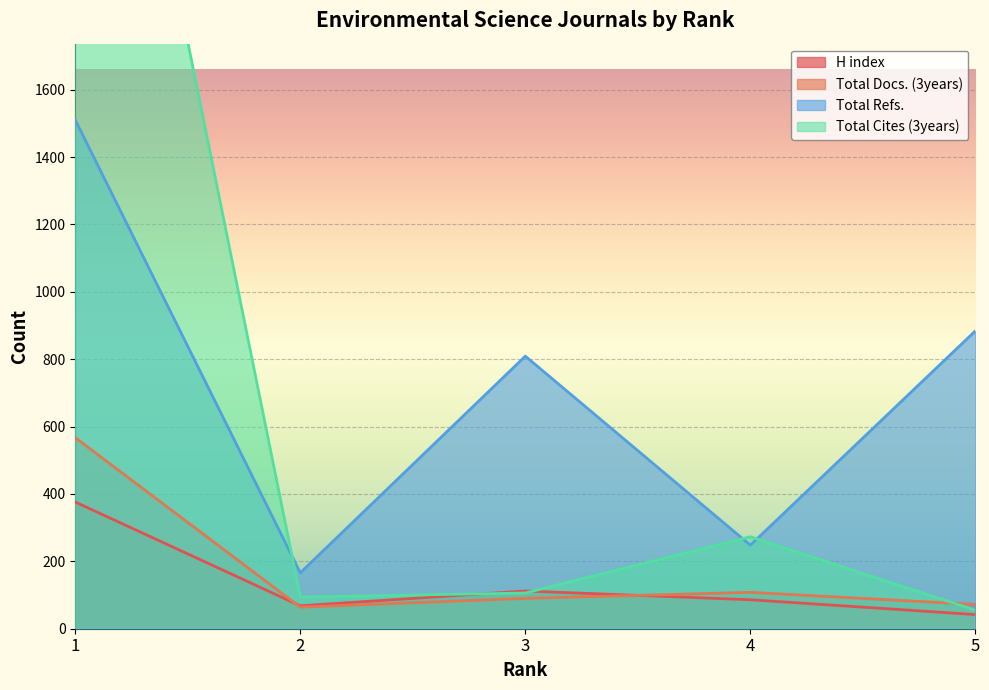

How many lines are shown in the chart?

4